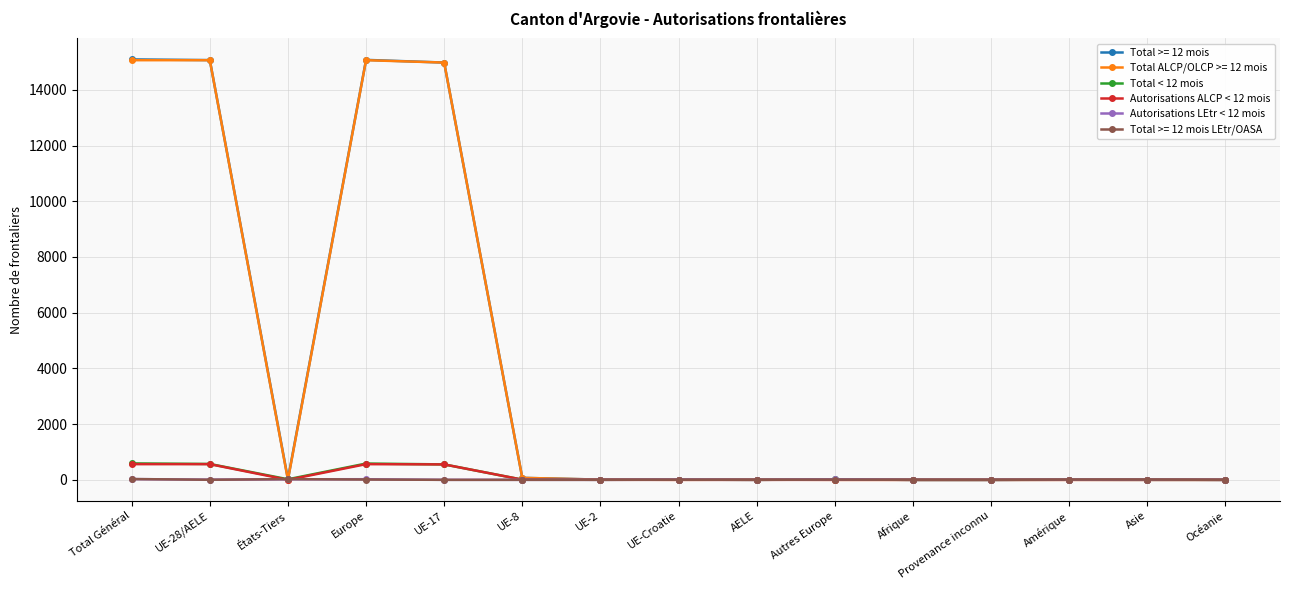

Does the chart have visible grid lines?

Yes